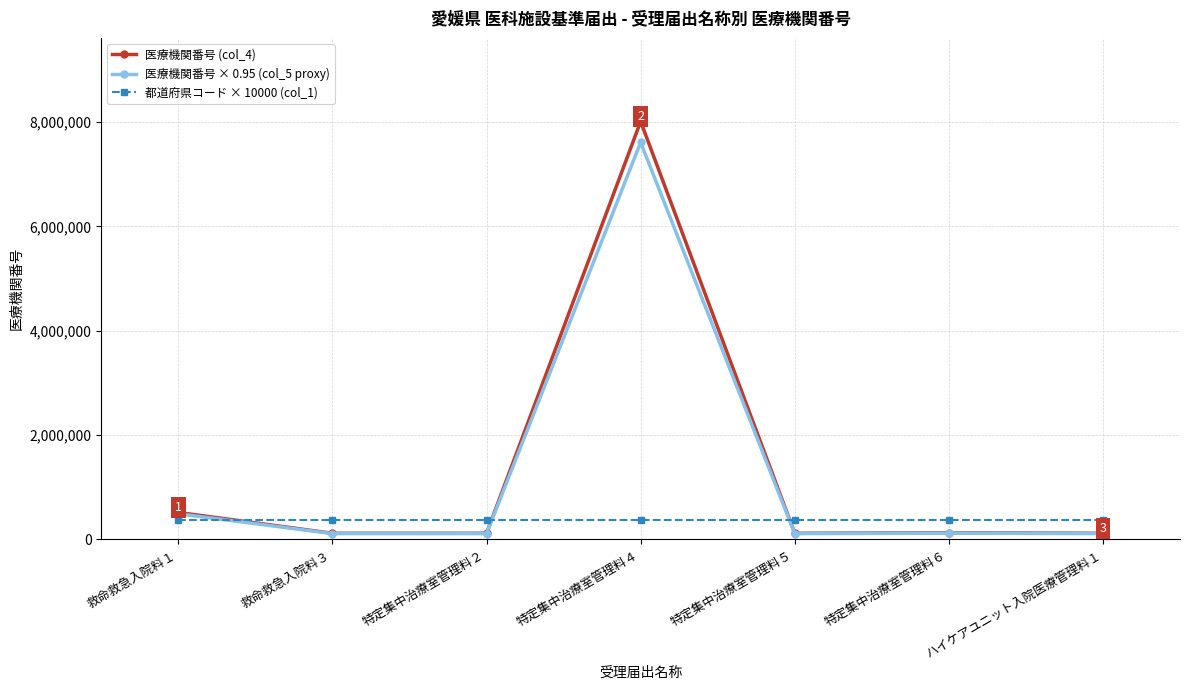

What is the sum of the 医療機関番号 (col_4) values at 特定集中治療室管理料５ and 特定集中治療室管理料４?

8128158.0